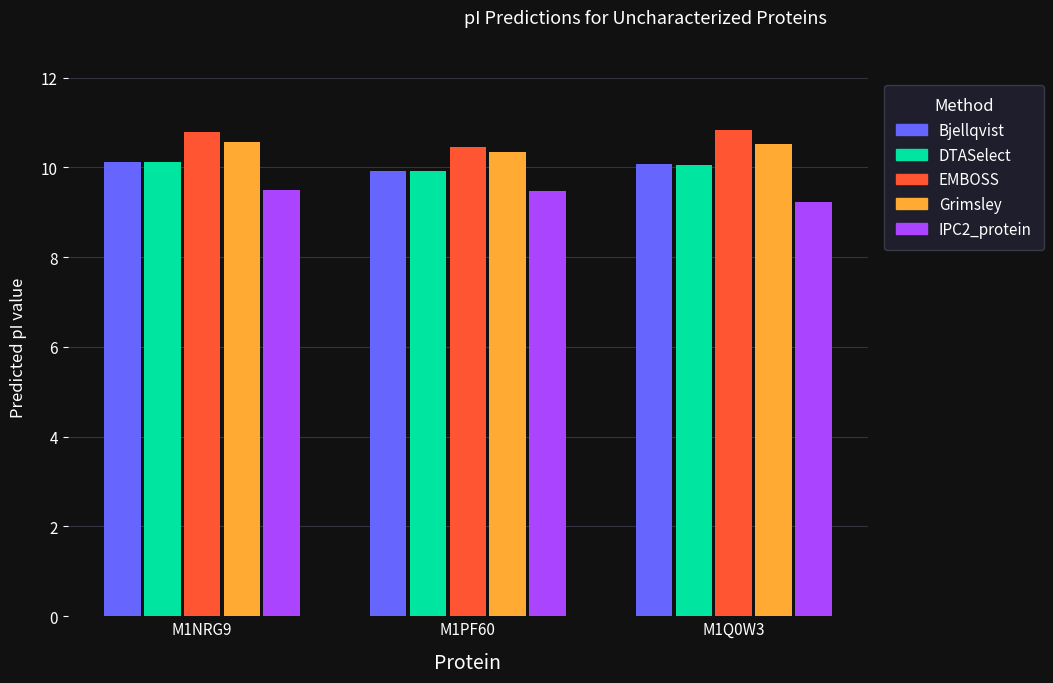

How many bars are there in total?

15